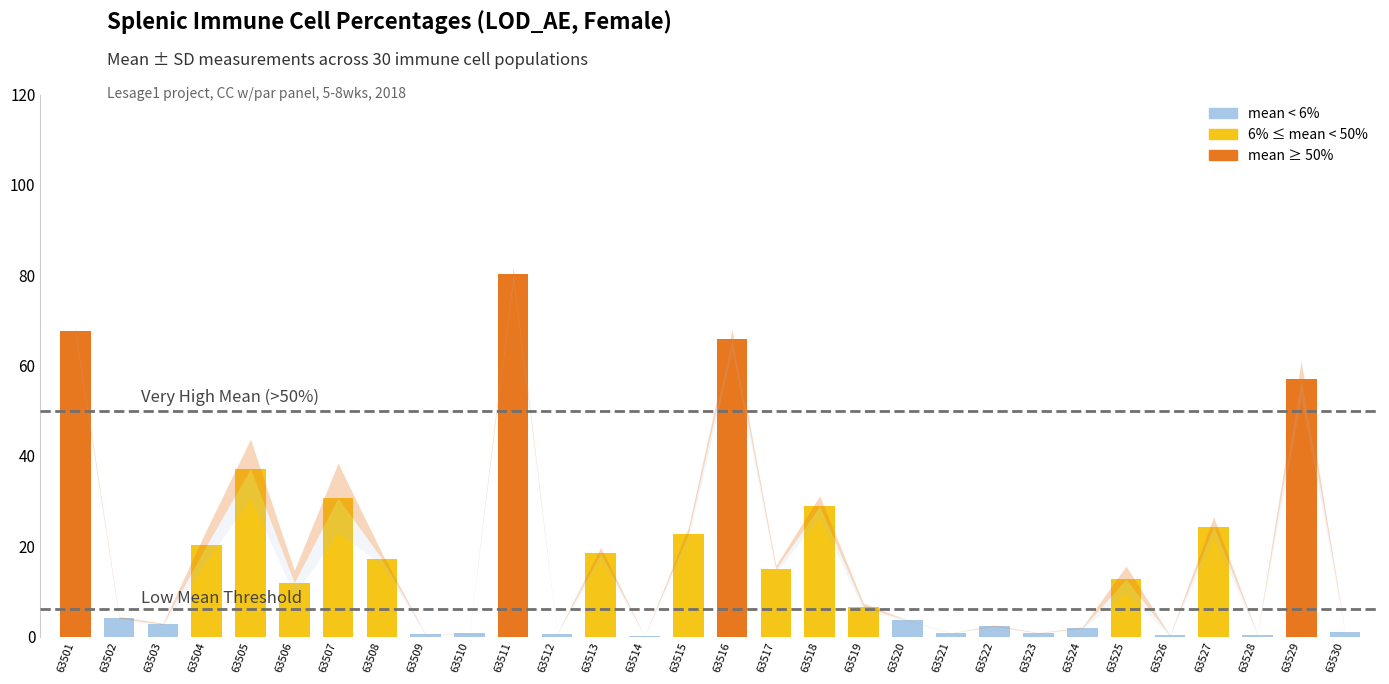

Reading left to right, transcribe all the data shown in this chart.

mean: CD3_neg=67.7	NK_cells_of_CD3_neg=4.0	NK_cells_of_tot=2.7	CD27_neg_CD11b_neg=20.2	CD27_pos_CD11b_neg=37.2	CD27_pos_CD11b_pos=11.9	CD27_neg_CD11b_pos=30.7	pre_mNK_of_NK=17.2	pre_mNK_of_tot=0.5	NKT_cells=0.7	CD4_pos_CD8_neg_of_NKT=80.3	CD4_pos_CD8_neg_NKT_of_tot=0.6	CD4_neg_CD8_neg_of_NKT=18.4	CD4_neg_CD8_neg_NKT_of_tot=0.1	T_cells=22.7	CD4_pos_CD8_neg_of_Tcells=65.8	CD4_pos_CD8_neg_of_tot=14.9	CD4_neg_CD8_pos_of_Tcells=28.8	CD4_neg_CD8_pos_of_tot=6.6	CD4_neg_CD8_neg_of_Tcells=3.6	CD4_neg_CD8_neg_of_tot=0.8	CD4_CD8_ratio=2.3	pDC=0.8	cDC=1.9	mDC_of_cDC=12.7	mDC_of_tot=0.2	cDC1_of_cDC=24.3	cDC1_of_tot=0.5	cDC2_of_cDC=57.0	cDC2_of_tot=1.1
sd: CD3_neg=1.1	NK_cells_of_CD3_neg=0.4	NK_cells_of_tot=0.2	CD27_neg_CD11b_neg=3.5	CD27_pos_CD11b_neg=6.5	CD27_pos_CD11b_pos=2.8	CD27_neg_CD11b_pos=7.7	pre_mNK_of_NK=1.3	pre_mNK_of_tot=0.1	NKT_cells=0.1	CD4_pos_CD8_neg_of_NKT=1.5	CD4_pos_CD8_neg_NKT_of_tot=0.1	CD4_neg_CD8_neg_of_NKT=1.4	CD4_neg_CD8_neg_NKT_of_tot=0.0	T_cells=1.3	CD4_pos_CD8_neg_of_Tcells=2.3	CD4_pos_CD8_neg_of_tot=0.8	CD4_neg_CD8_pos_of_Tcells=2.3	CD4_neg_CD8_pos_of_tot=0.8	CD4_neg_CD8_neg_of_Tcells=0.1	CD4_neg_CD8_neg_of_tot=0.0	CD4_CD8_ratio=0.3	pDC=0.1	cDC=0.2	mDC_of_cDC=2.9	mDC_of_tot=0.1	cDC1_of_cDC=2.2	cDC1_of_tot=0.1	cDC2_of_cDC=4.0	cDC2_of_tot=0.1